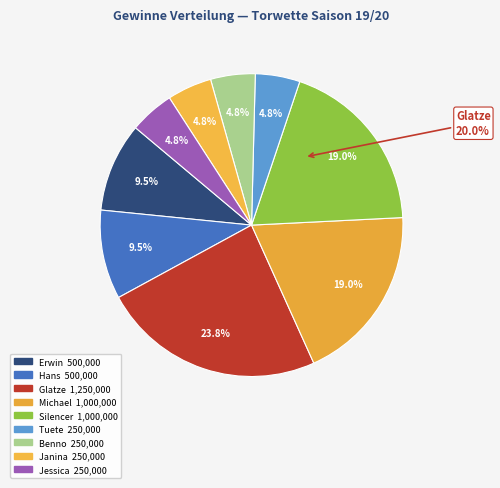

True or false: Benno accounts for 5% of the total.

True